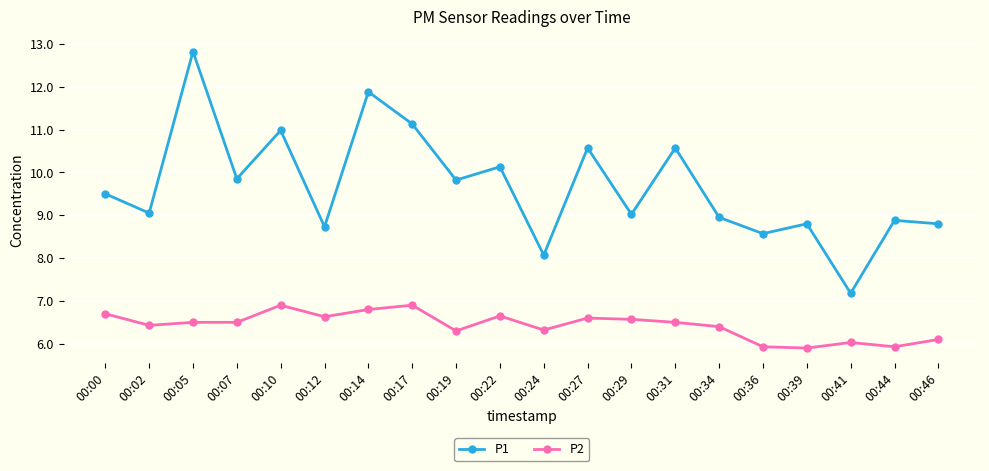

Rank the series by their average value, from highest to lowest.

P1, P2